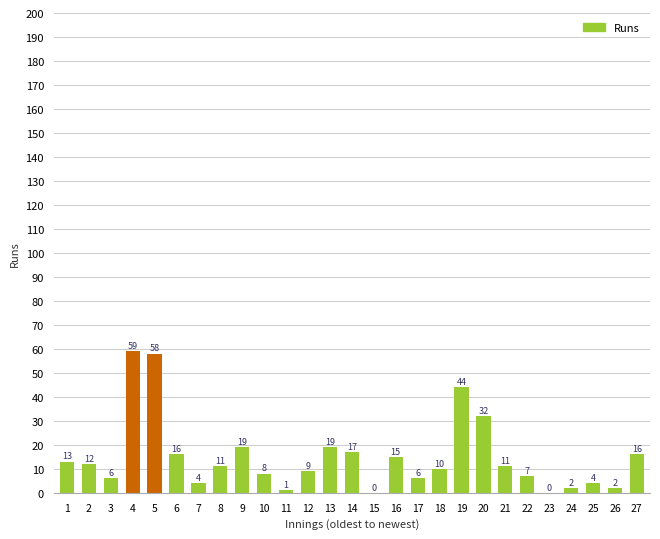

How many values are above zero?

25